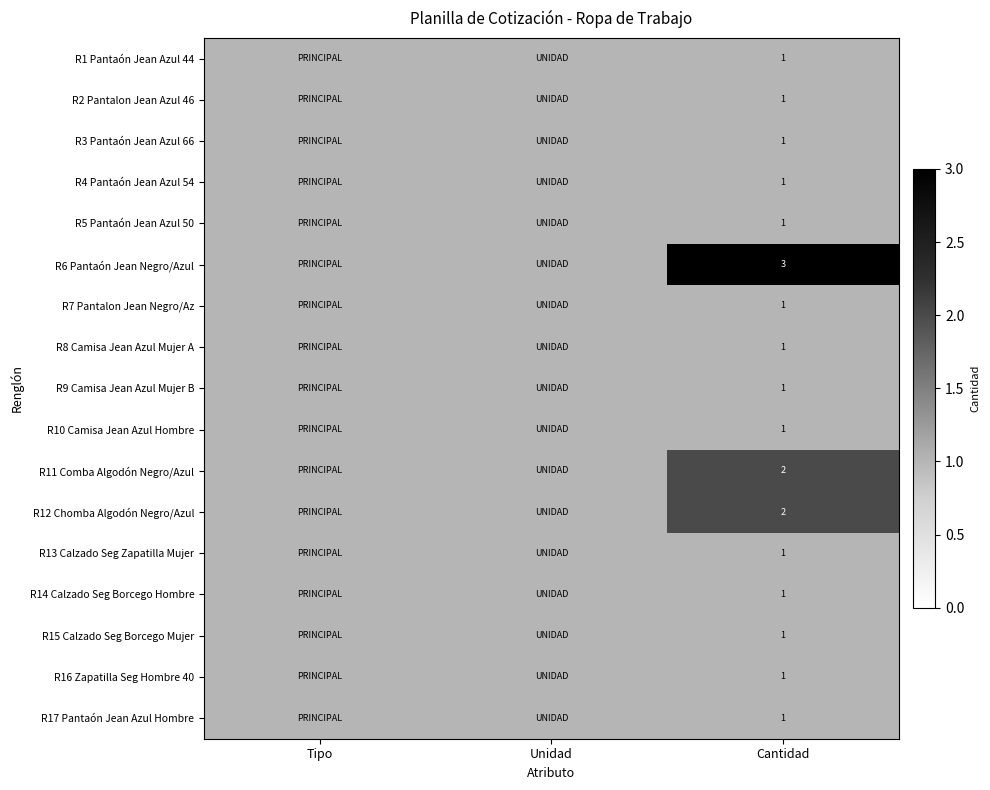

What is the difference between the highest and lowest values at Cantidad?

2